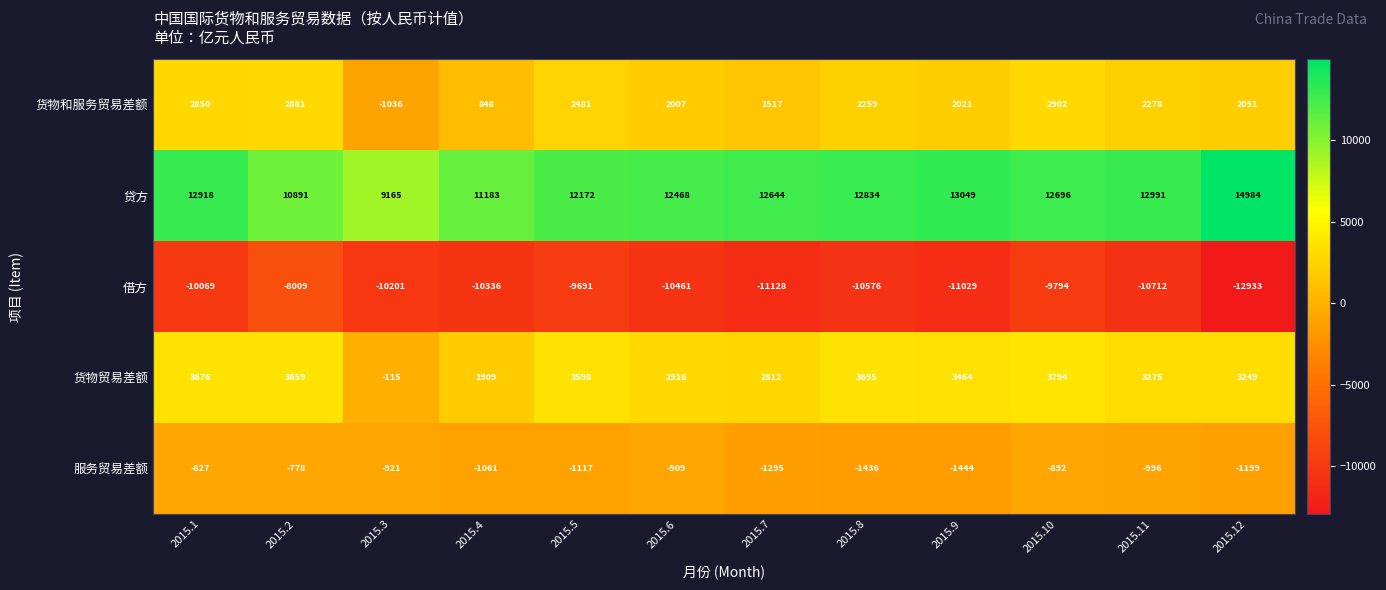

At which category does the chart reach its peak across all series?

2015.12